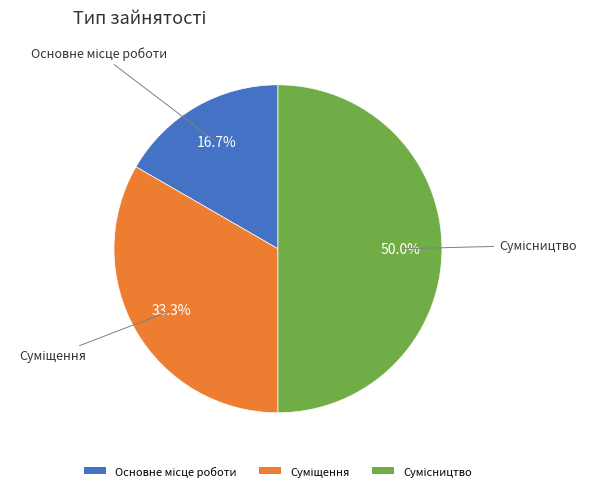

How much of the chart is everything except Сумісництво?

50.0%